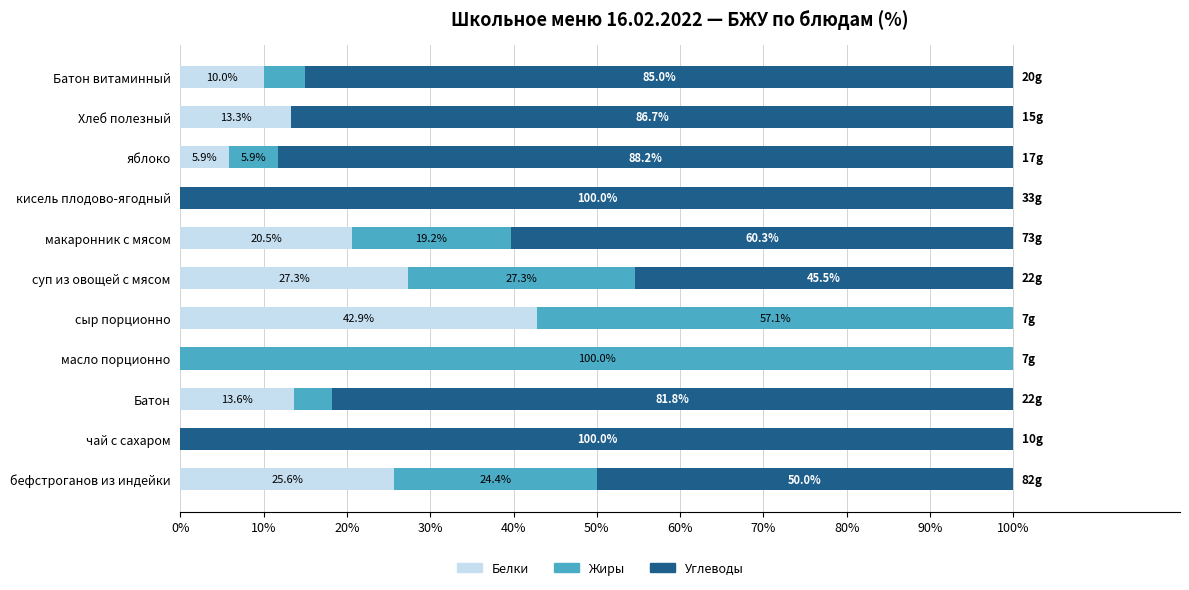

What is the total value across all series at Хлеб полезный?

100.0